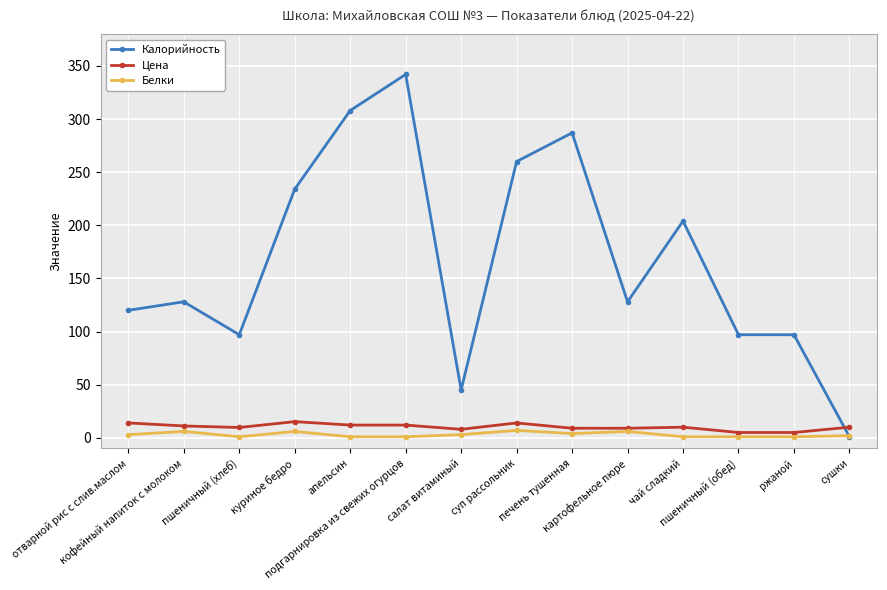

Between which two adjacent categories do Цена and Калорийность first intersect?

ржаной and сушки